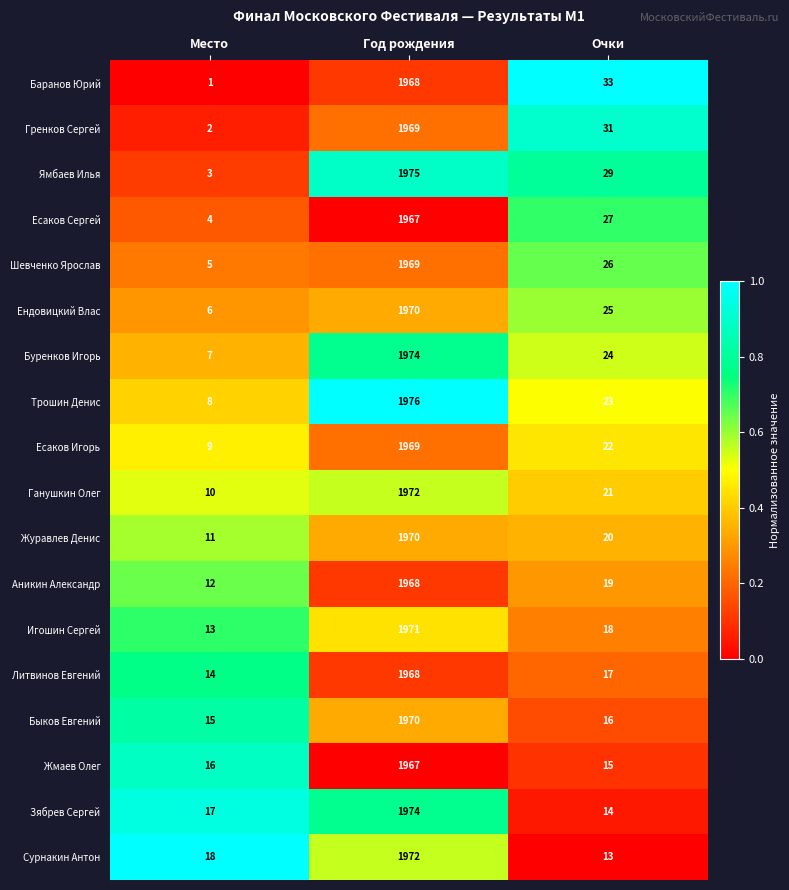

Rank the series at Очки from lowest to highest value.

Сурнакин Антон, Зябрев Сергей, Жмаев Олег, Быков Евгений, Литвинов Евгений, Игошин Сергей, Аникин Александр, Журавлев Денис, Ганушкин Олег, Есаков Игорь, Трошин Денис, Буренков Игорь, Ендовицкий Влас, Шевченко Ярослав, Есаков Сергей, Ямбаев Илья, Гренков Сергей, Баранов Юрий